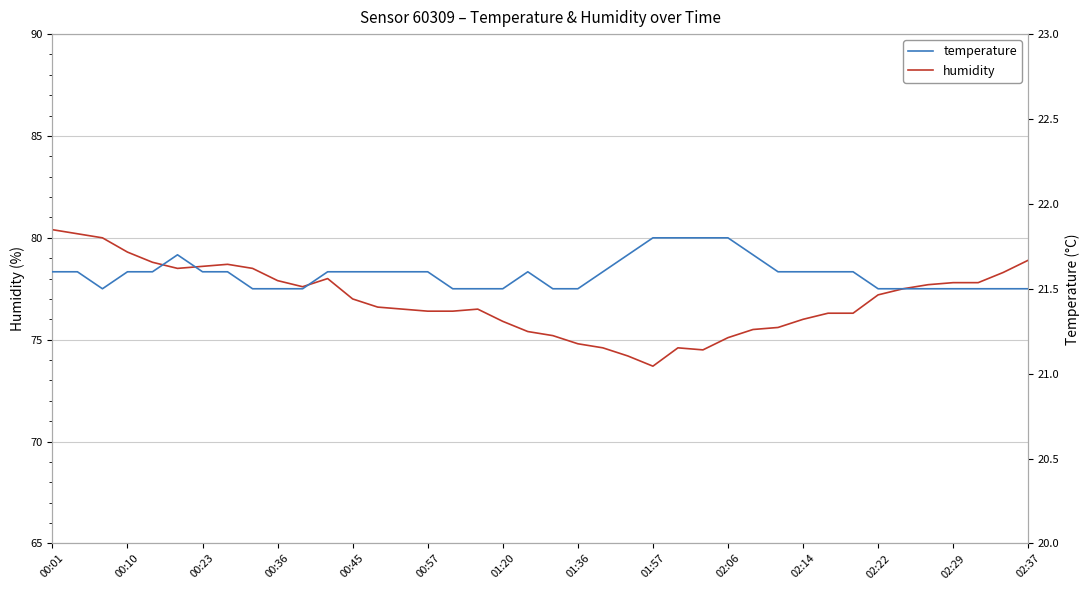

At which category is the sum across all series the highest?

00:01